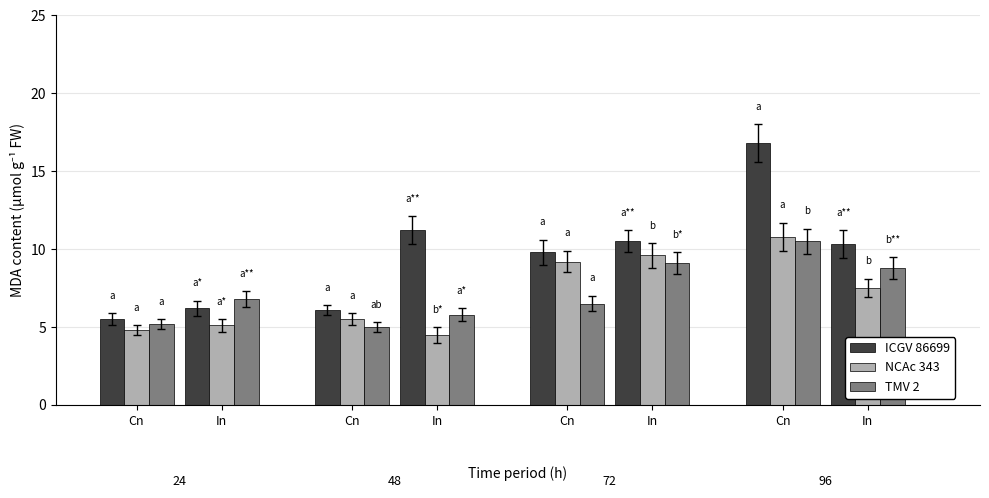

What are all the series names shown in the legend?

ICGV 86699, NCAc 343, TMV 2